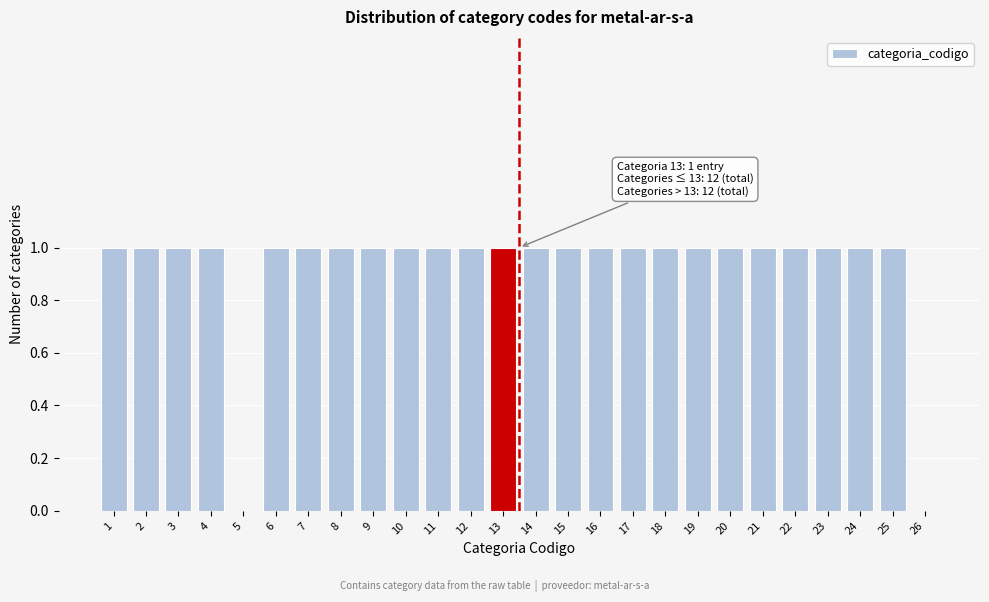

Reading left to right, extract all data points from this chart.

1=1	2=1	3=1	4=1	5=0	6=1	7=1	8=1	9=1	10=1	11=1	12=1	13=1	14=1	15=1	16=1	17=1	18=1	19=1	20=1	21=1	22=1	23=1	24=1	25=1	26=0